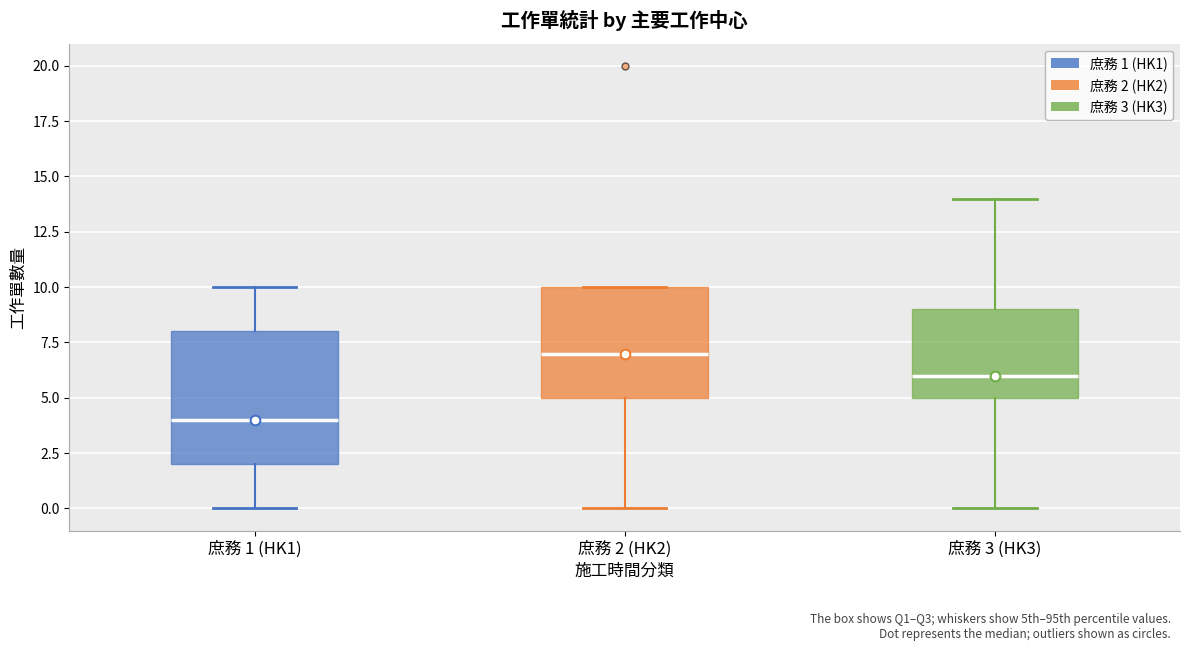

Where does the lower whisker of the box for 庶務 2 (HK2) end on the y-axis? The values are not printed on the chart, so give them approximately, as read against the axis.

0